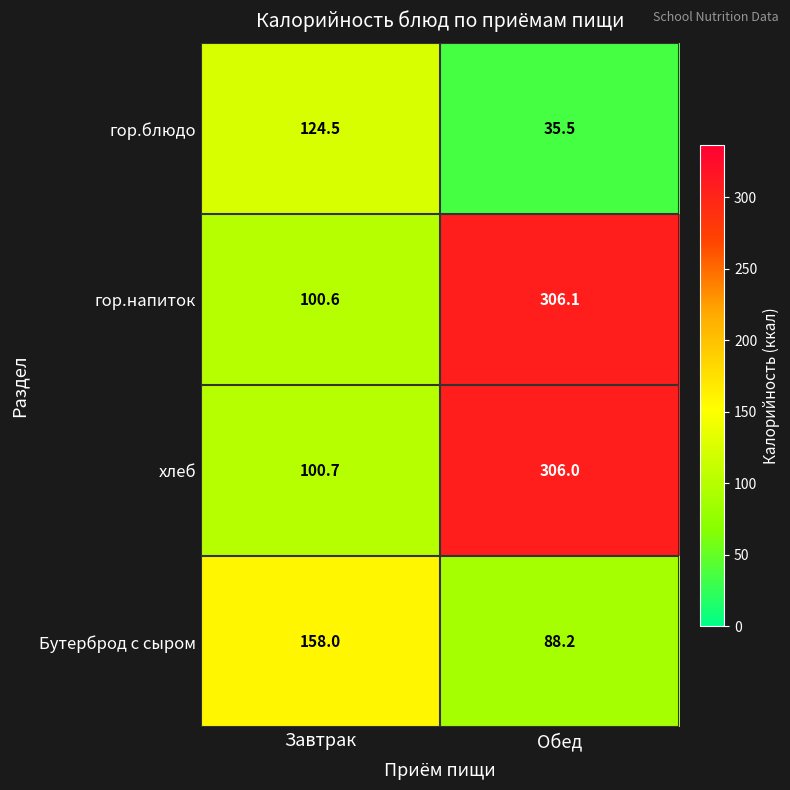

Where is хлеб nearest to the value 203?

Завтрак